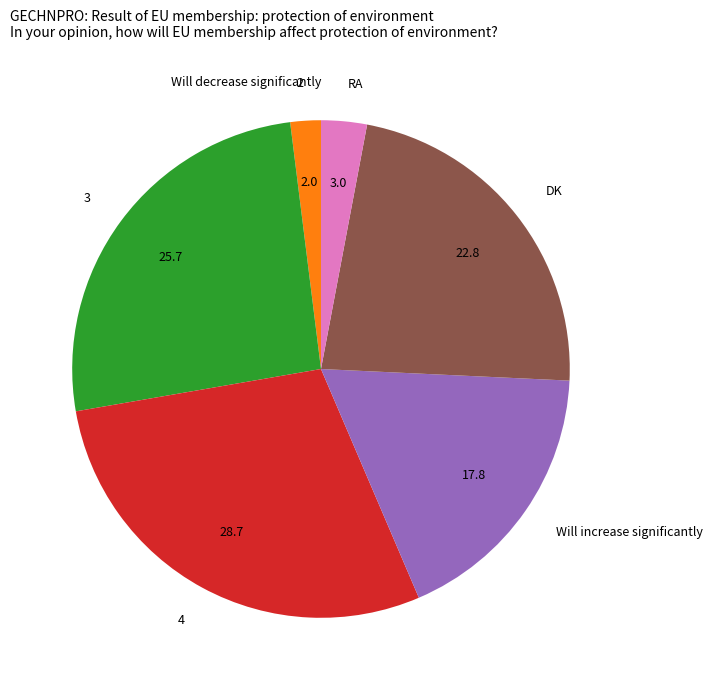

Does any single category account for the majority?

No